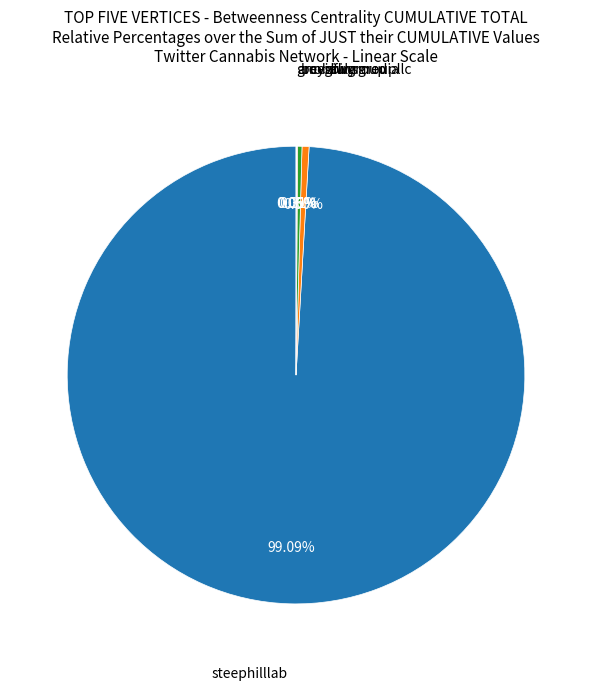

Is there a majority slice in this chart?

Yes